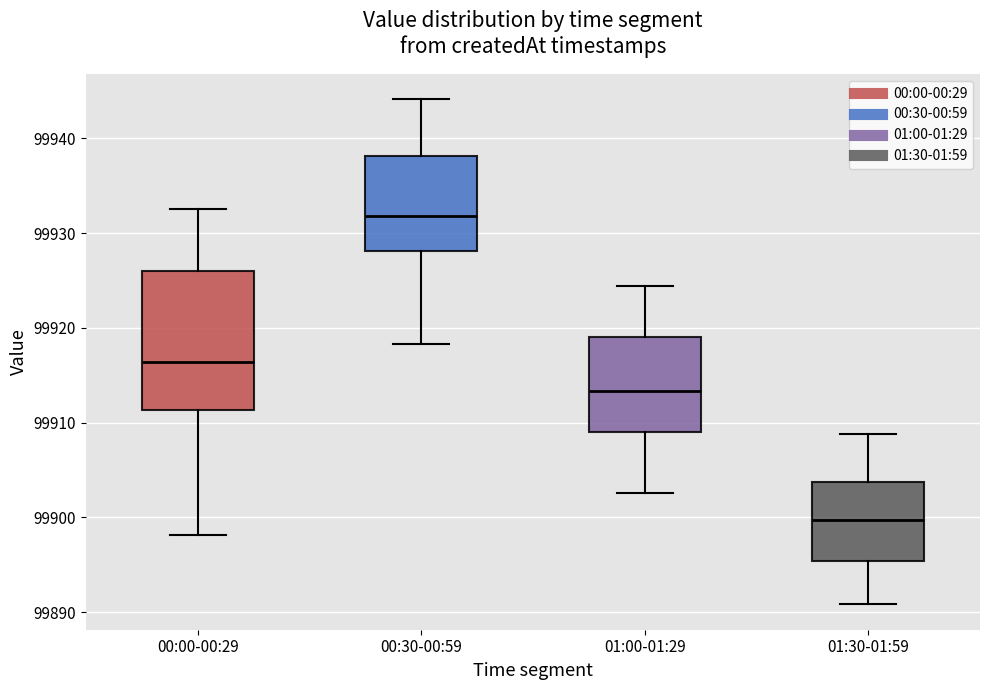

Reading left to right, transcribe this box plot: for each box, give where its median line is, the range the box spans, and where its two whiskers end, as read against the y-axis. The values are not printed on the chart, so give them approximately, as read against the axis.

00:00-00:29: median 99916, box 99911 to 99926, whiskers 99898 to 99933
00:30-00:59: median 99932, box 99928 to 99938, whiskers 99918 to 99944
01:00-01:29: median 99913, box 99909 to 99919, whiskers 99903 to 99924
01:30-01:59: median 99900, box 99895 to 99904, whiskers 99891 to 99909